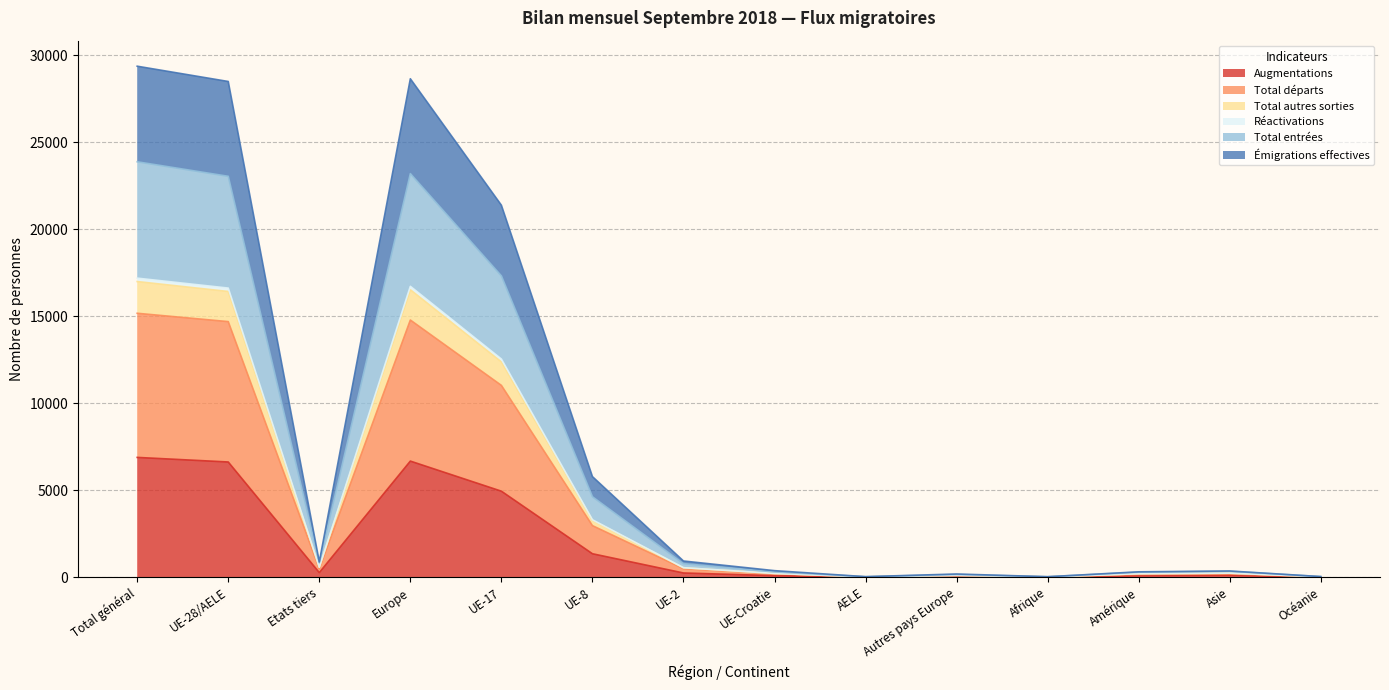

The Total départs series shows 551 at Etats tiers. True or false?

False